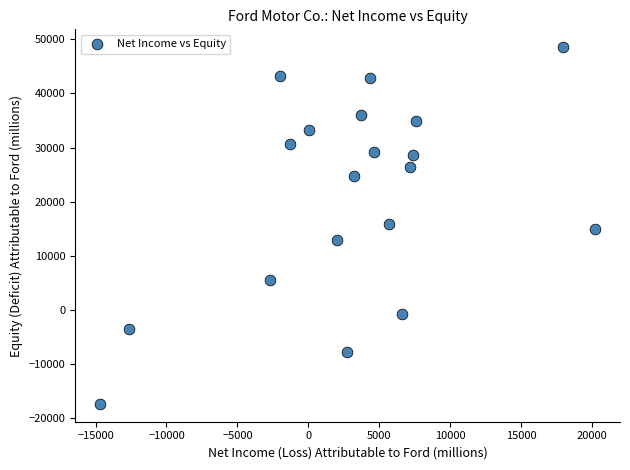

What is the range of X values (max minus min)?

34885